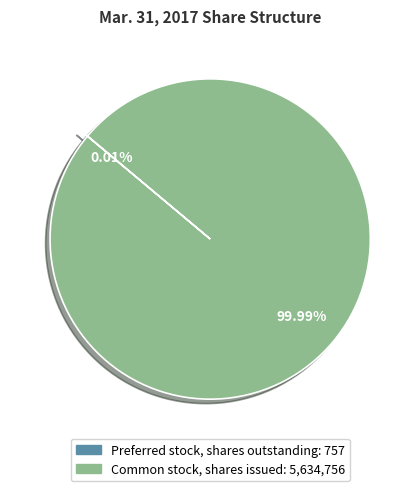

What is the largest slice in the pie chart?

Common stock, shares issued